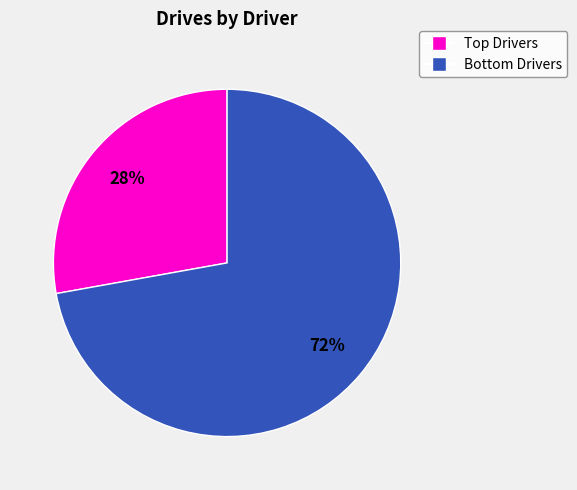

To the nearest percent, what is the average slice percentage?

50%